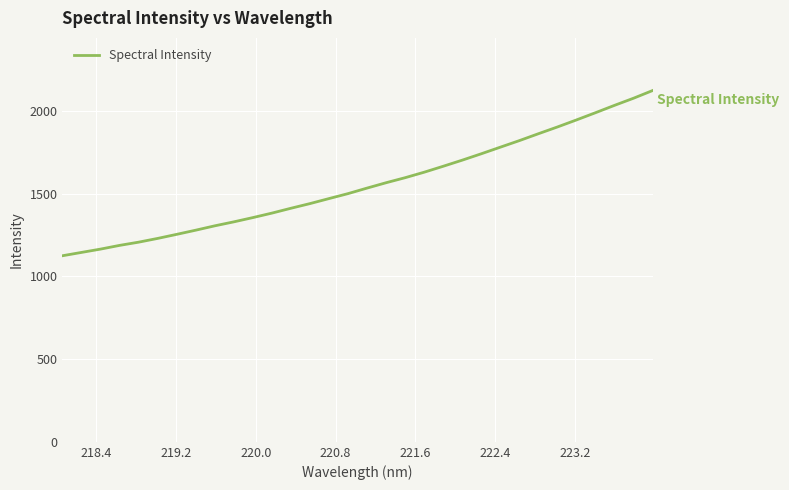

What is the difference between the maximum and minimum values?

998.4